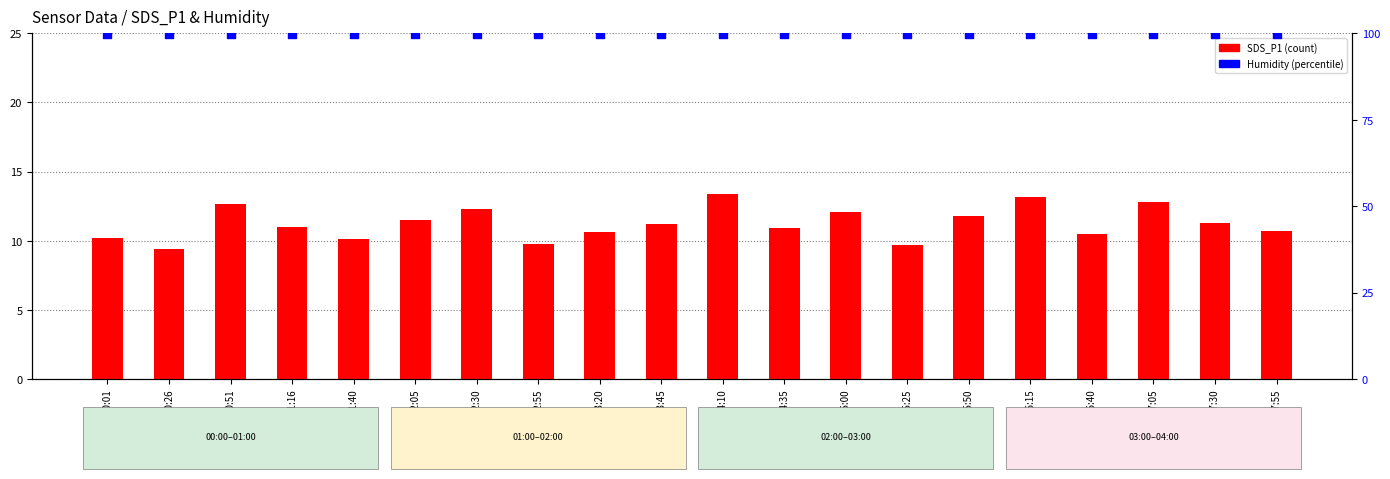

Which series contains the lowest Y value?

SDS_P1